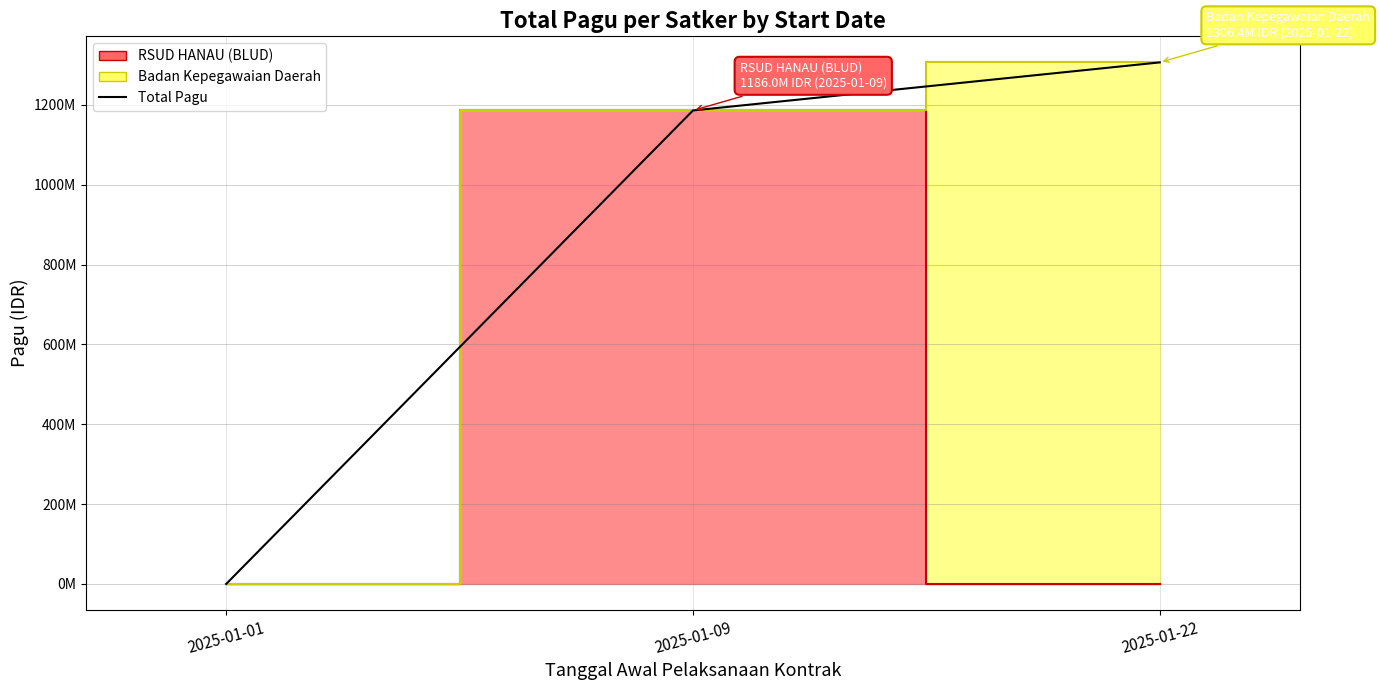

Is it true that the value at 2025-01-22 is 1306373748?

True